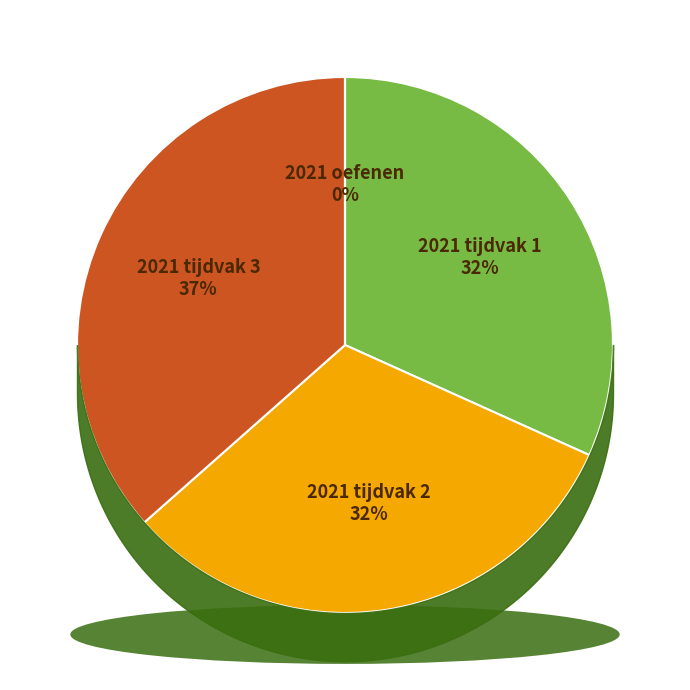

Count the number of slices in the pie.

4